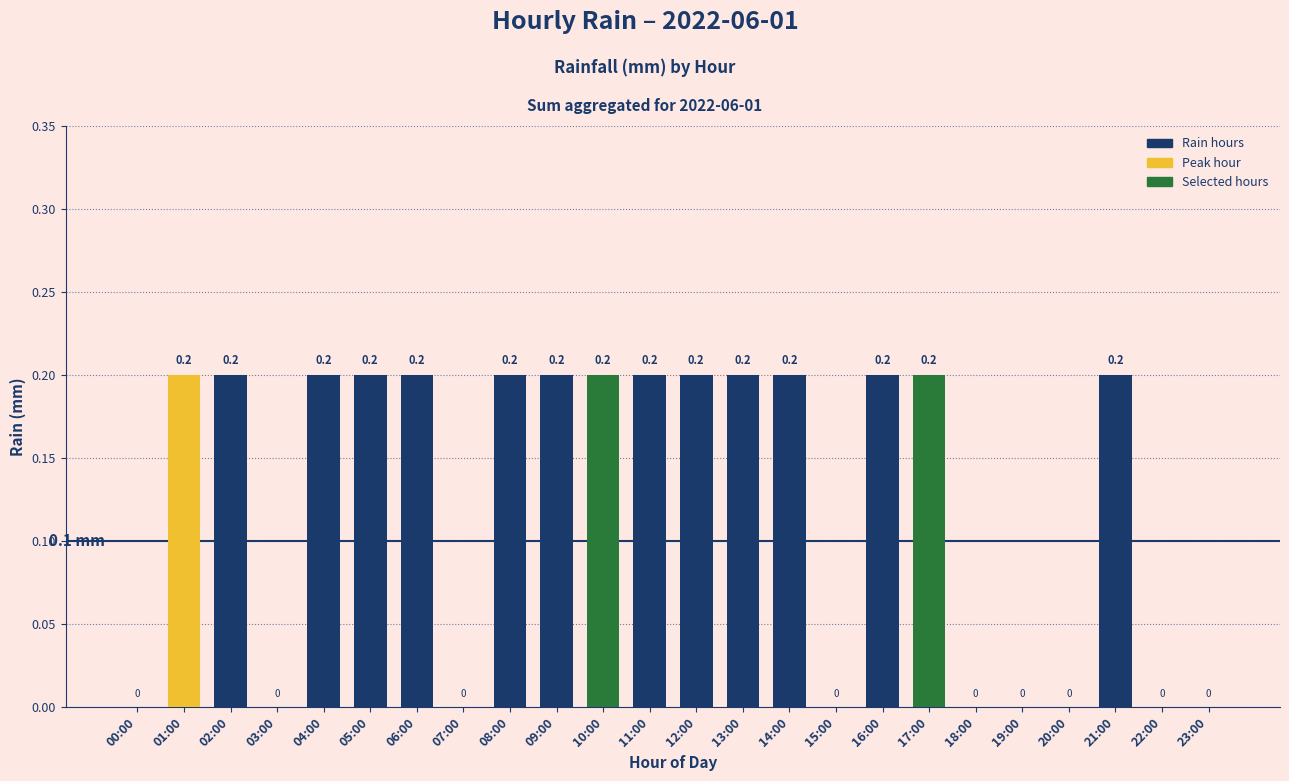

Count the number of data series in this chart.

1